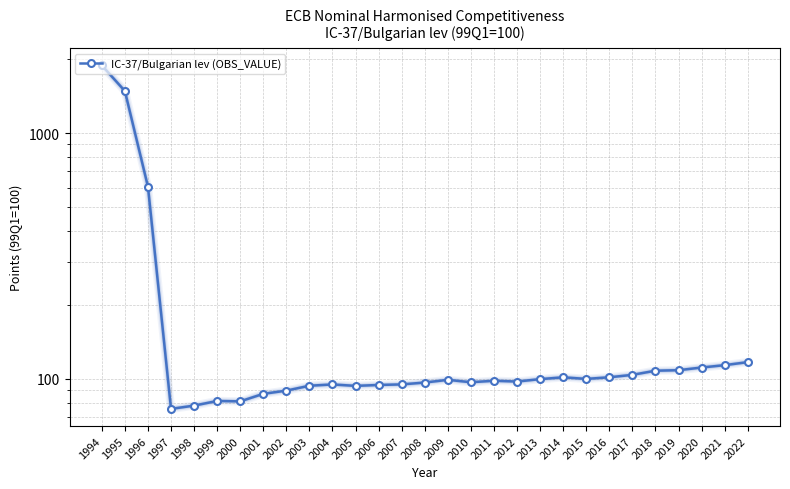

Rank the categories by value from lowest to highest.

1997, 1998, 2000, 1999, 2001, 2002, 2005, 2003, 2006, 2004, 2007, 2008, 2010, 2012, 2011, 2009, 2013, 2015, 2014, 2016, 2017, 2018, 2019, 2020, 2021, 2022, 1996, 1995, 1994